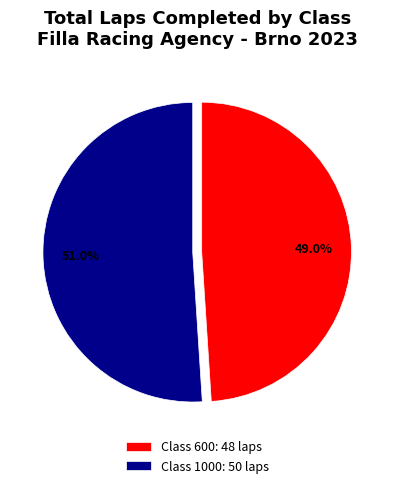

Which slice represents more than half of the pie?

Class 1000: 50 laps